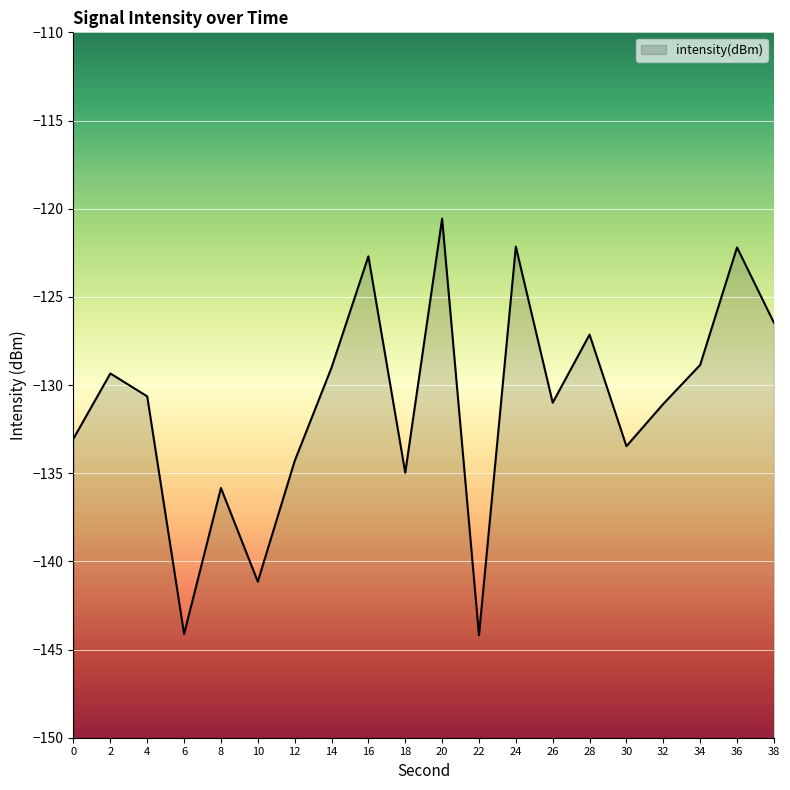

Which category has the highest value across all series?

20